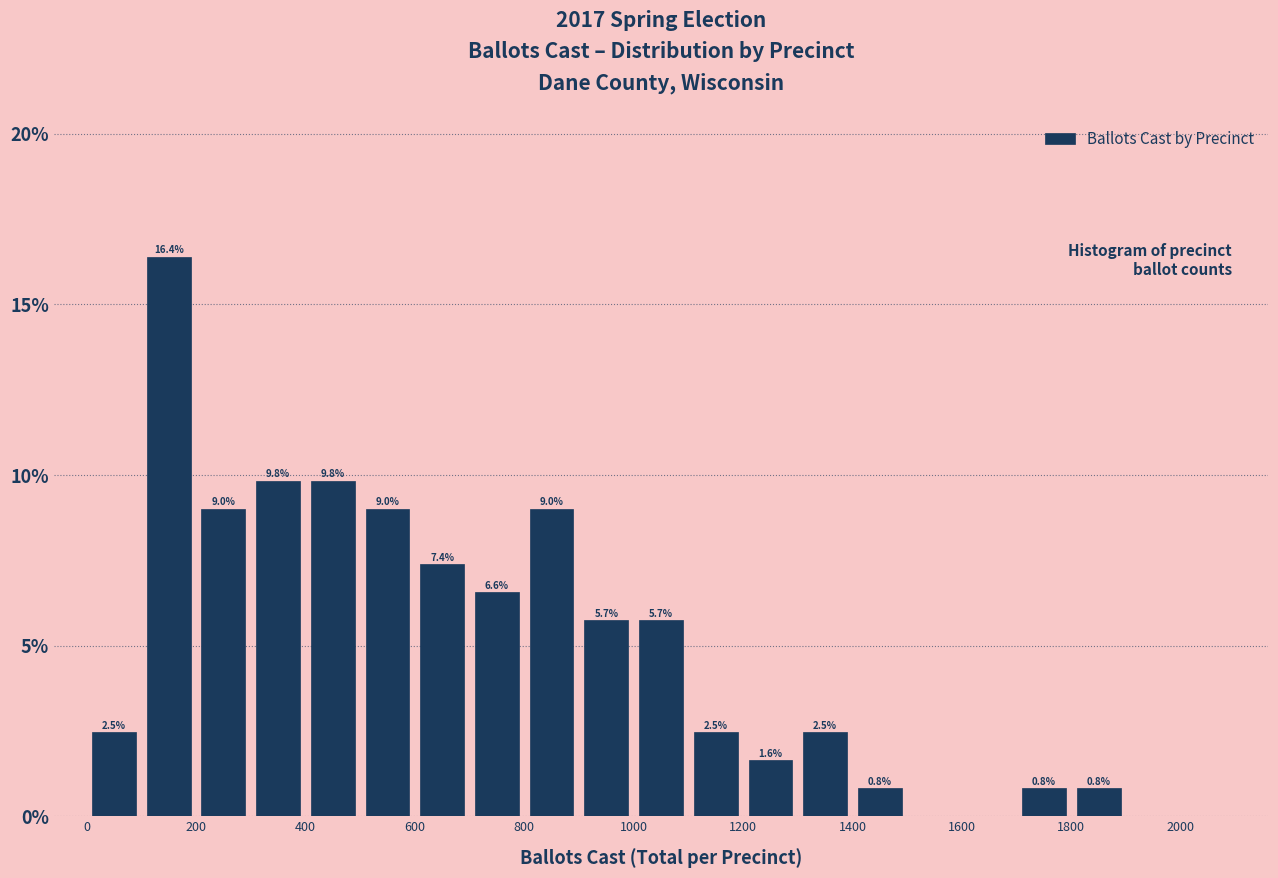

Over which range of the x-axis is the bar tallest?

100 to 200